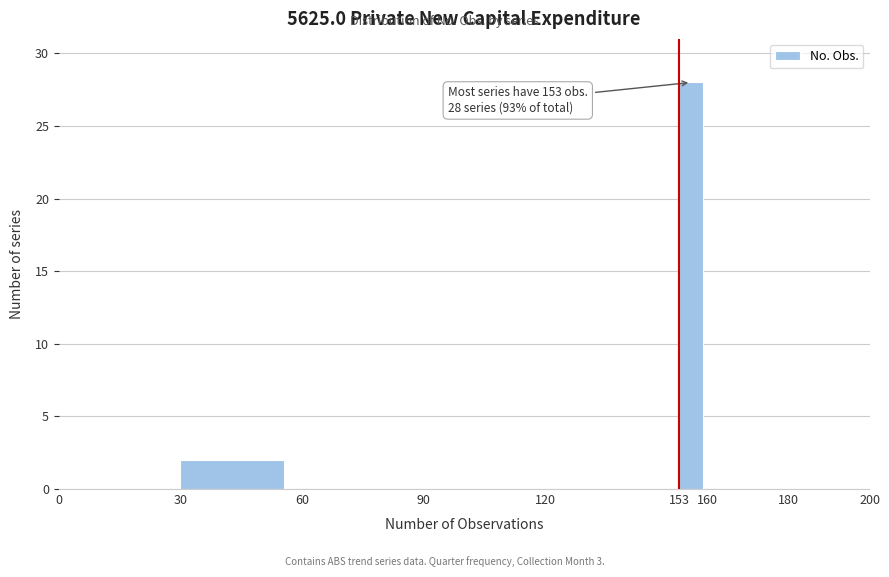

Over which range of the x-axis is the bar tallest?

153 to 160